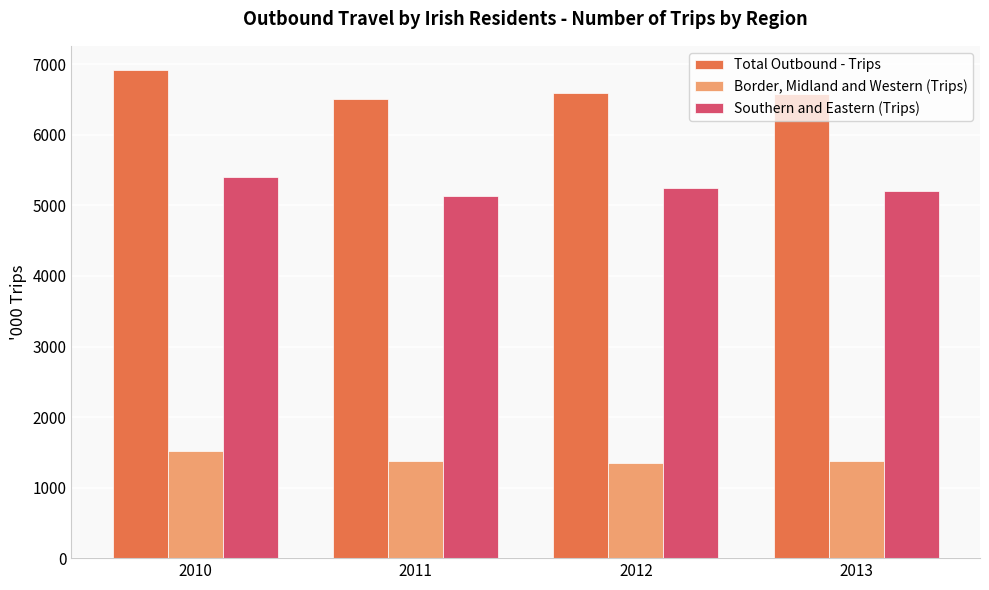

Is the value of Total Outbound - Trips at 2010 greater than the value of Border, Midland and Western (Trips) at 2013?

Yes